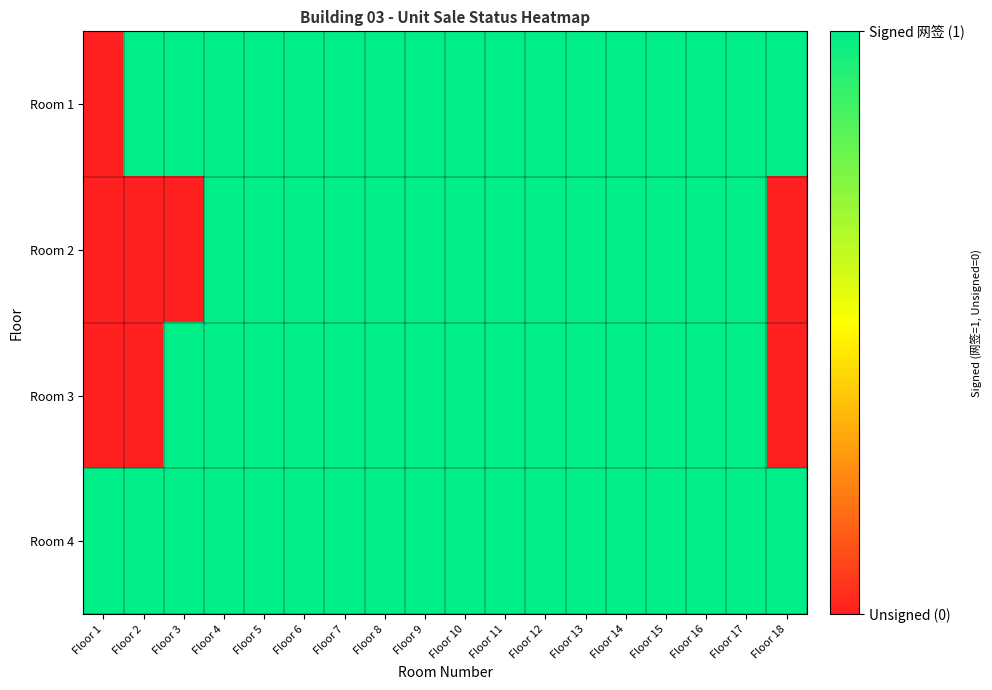

Which series has the widest spread of values?

Room 1